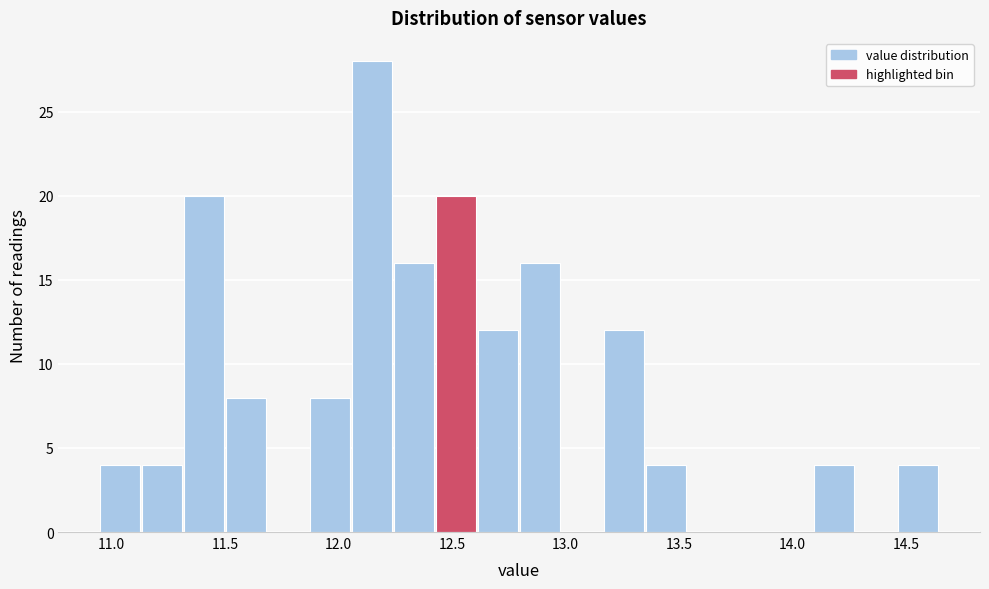

Around what value on the x-axis is the tallest bar? Give the approximate position of its centre, as read against the axis.

12.15